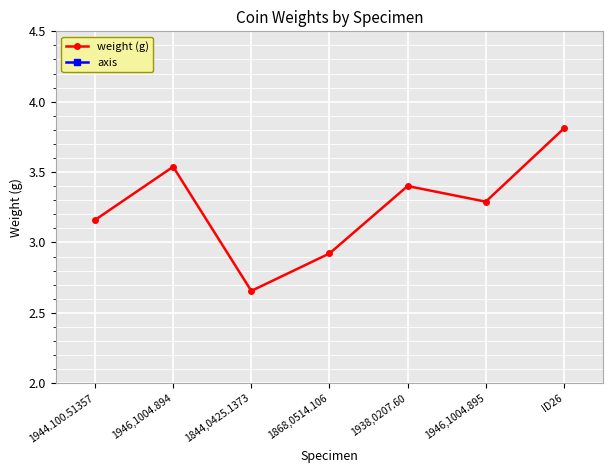

How many values in the weight (g) series exceed 3?

5